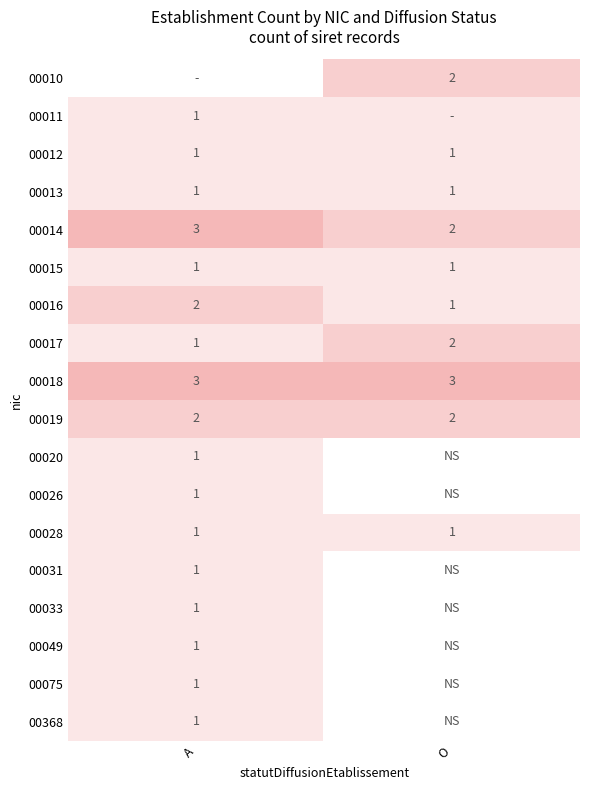

List the labels in order of 00017 value, largest first.

O, A